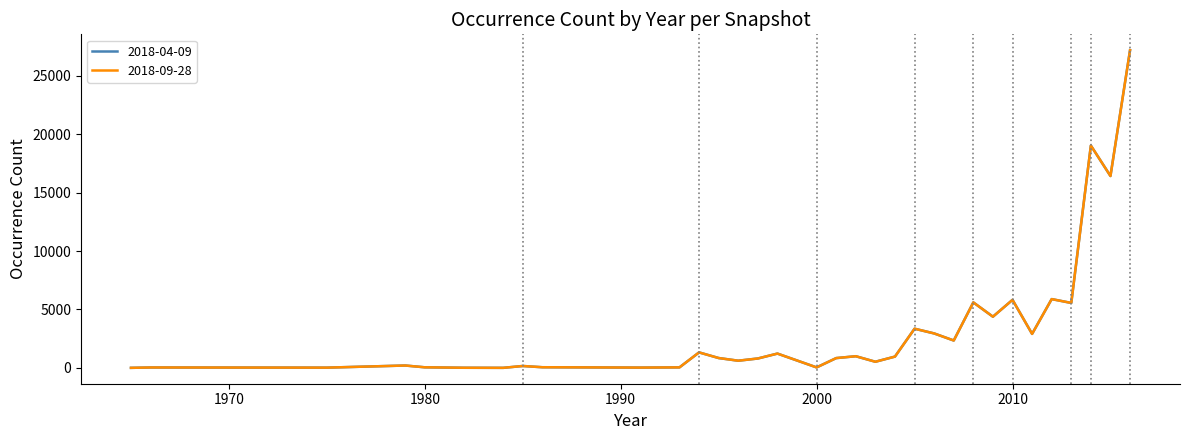

Does the chart display data point markers on the line(s)?

No